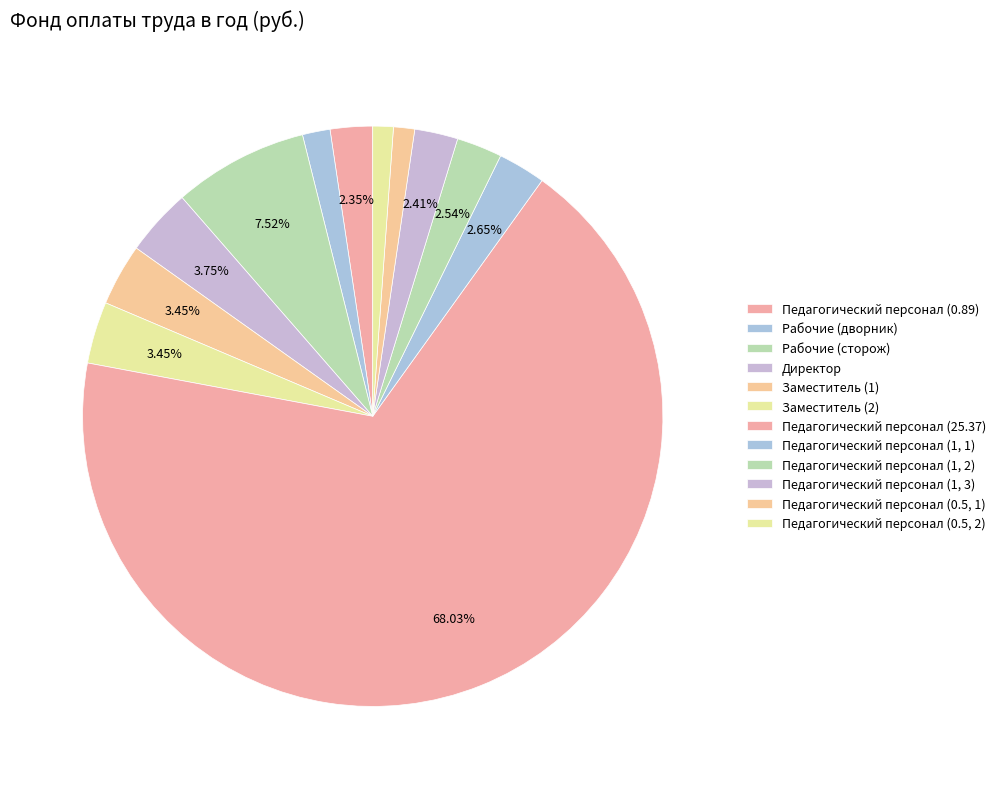

How many segments does this pie chart have?

12